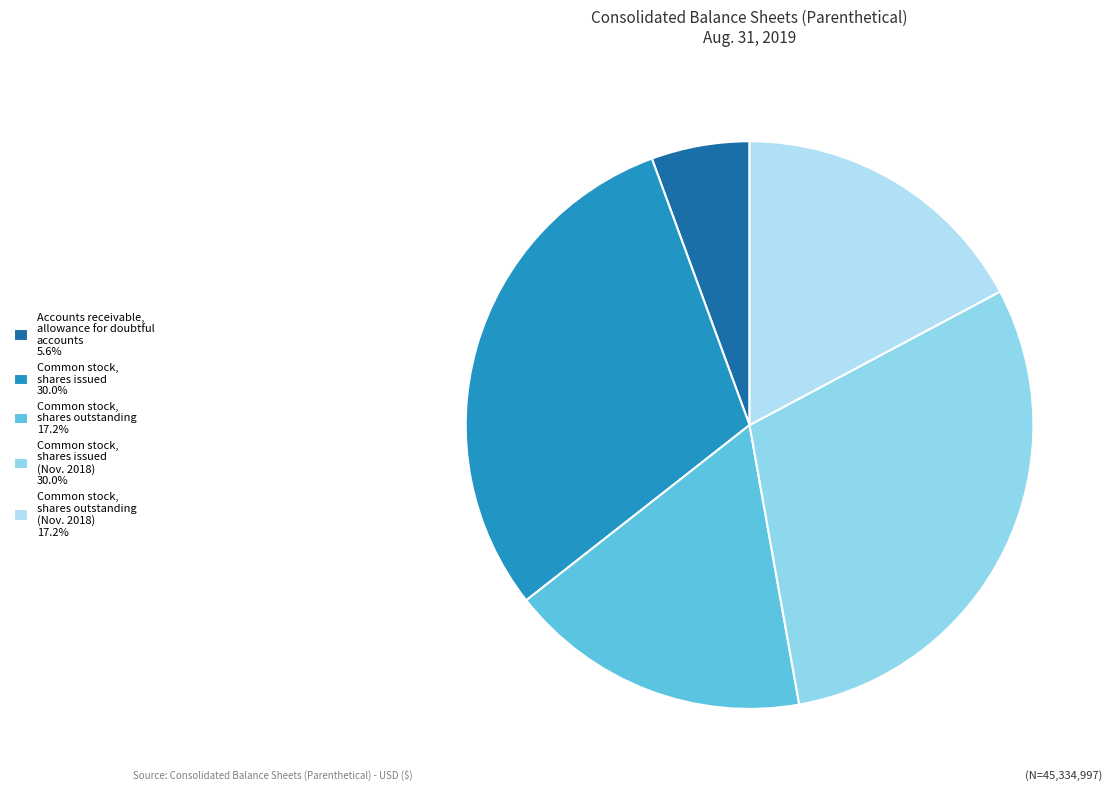

Does any single category account for the majority?

No